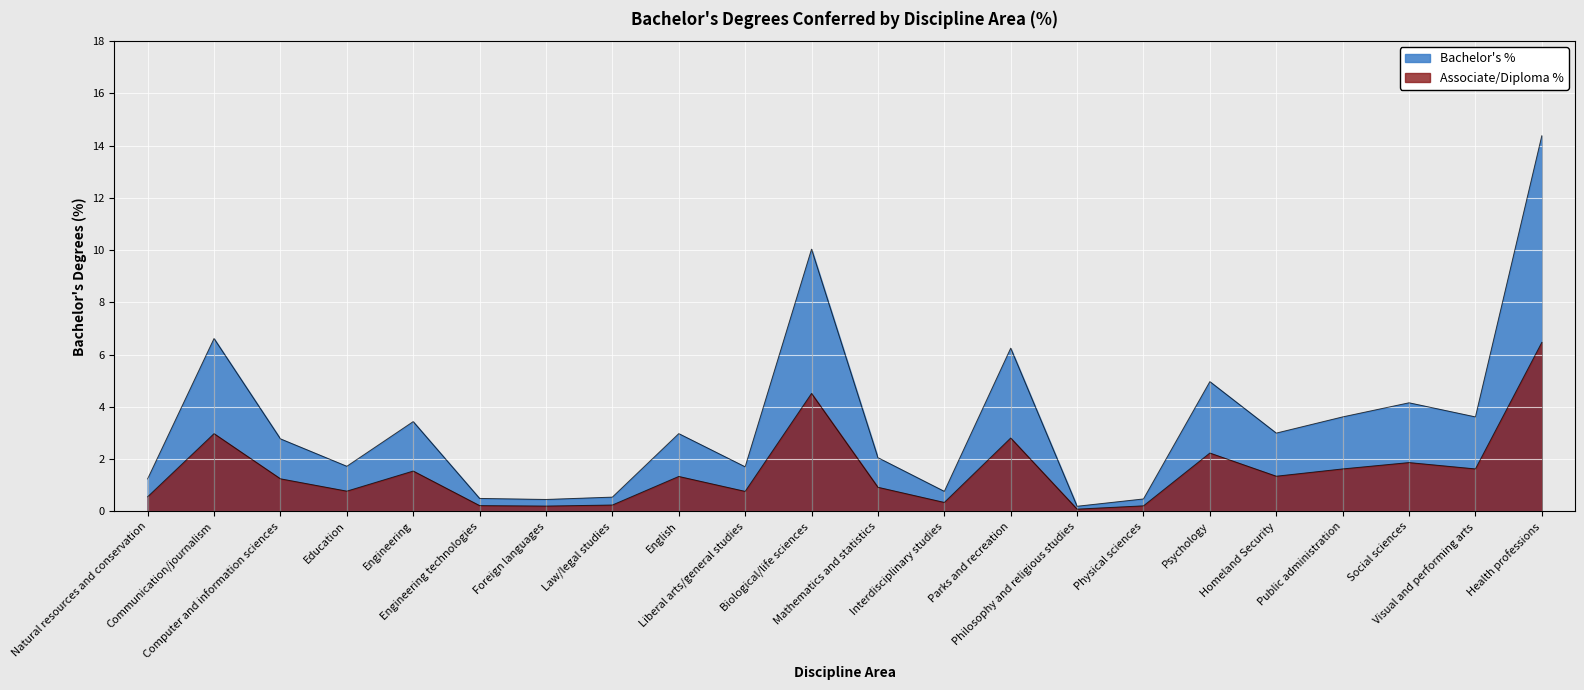

Where is the first local maximum?

Communication/journalism